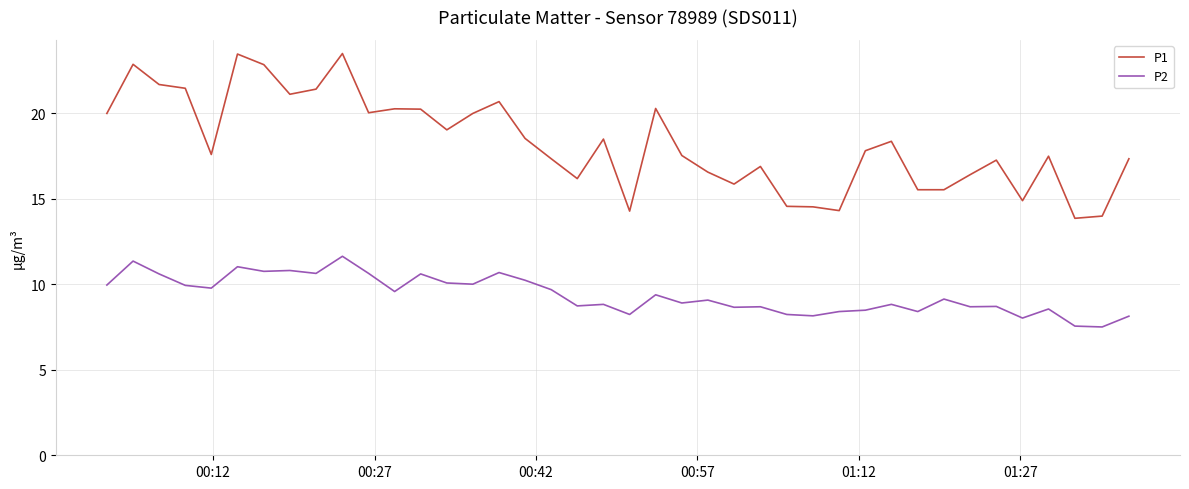

Which series has the largest range (max minus min)?

P1